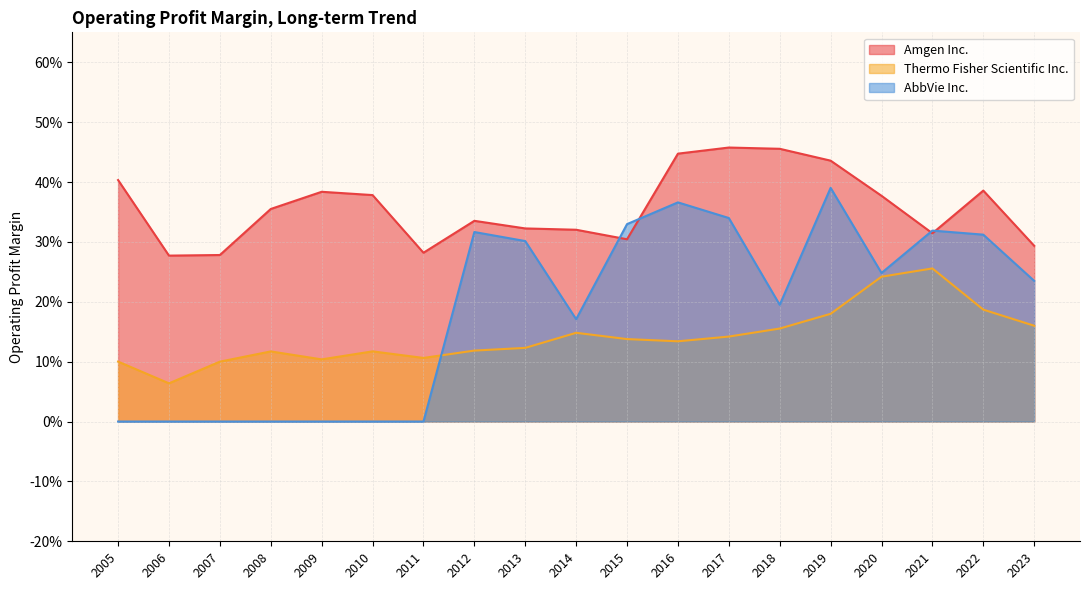

How many series are shown in this chart?

3